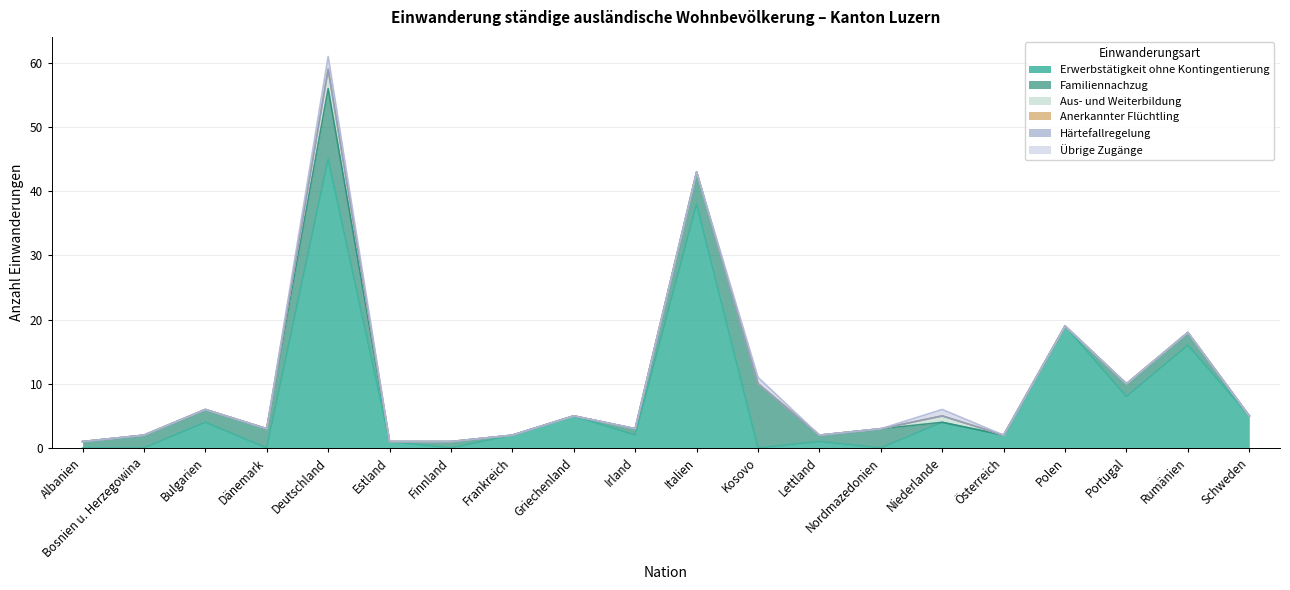

At which label does Erwerbstätigkeit ohne Kontingentierung first exceed 2?

Bulgarien